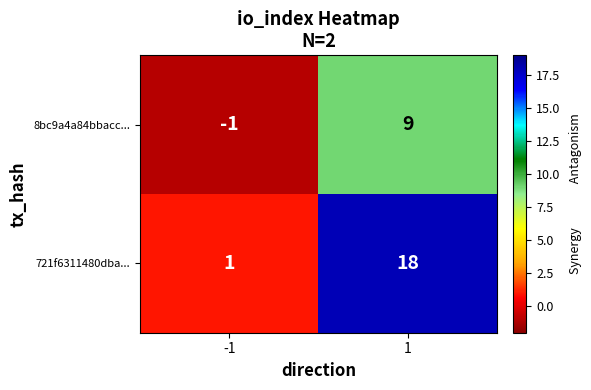

What is the greatest value displayed?

18